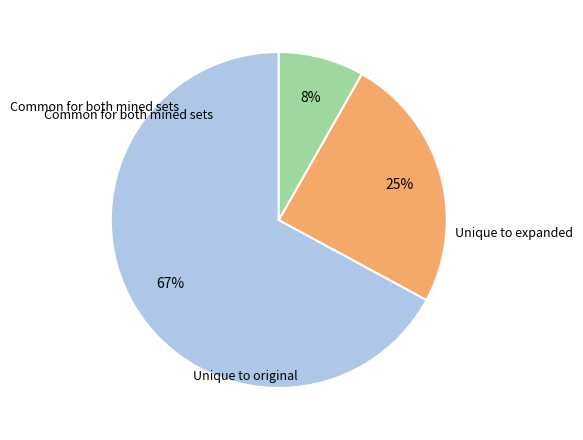

To the nearest percent, what is the difference between the largest and smallest slice percentages?

59%